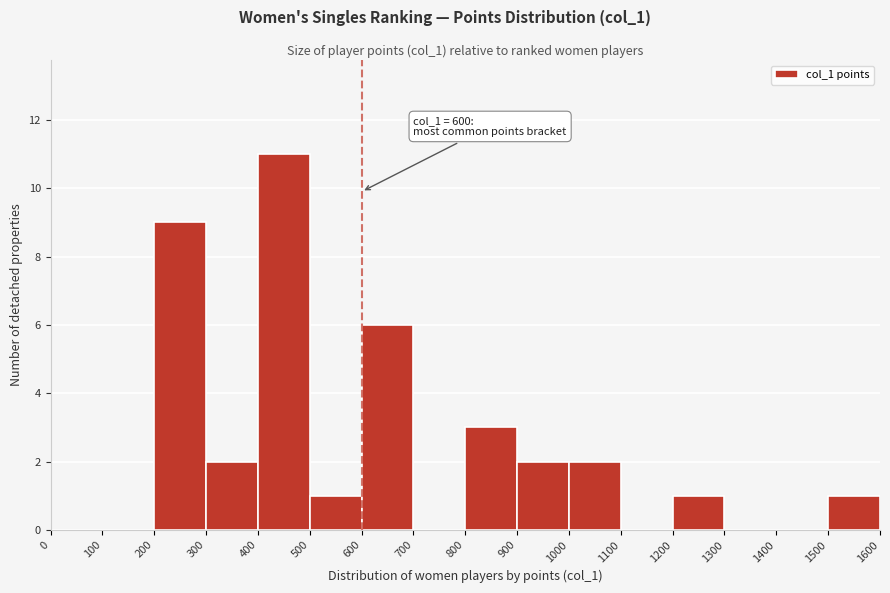

Which range on the x-axis has the tallest bar?

400 to 500